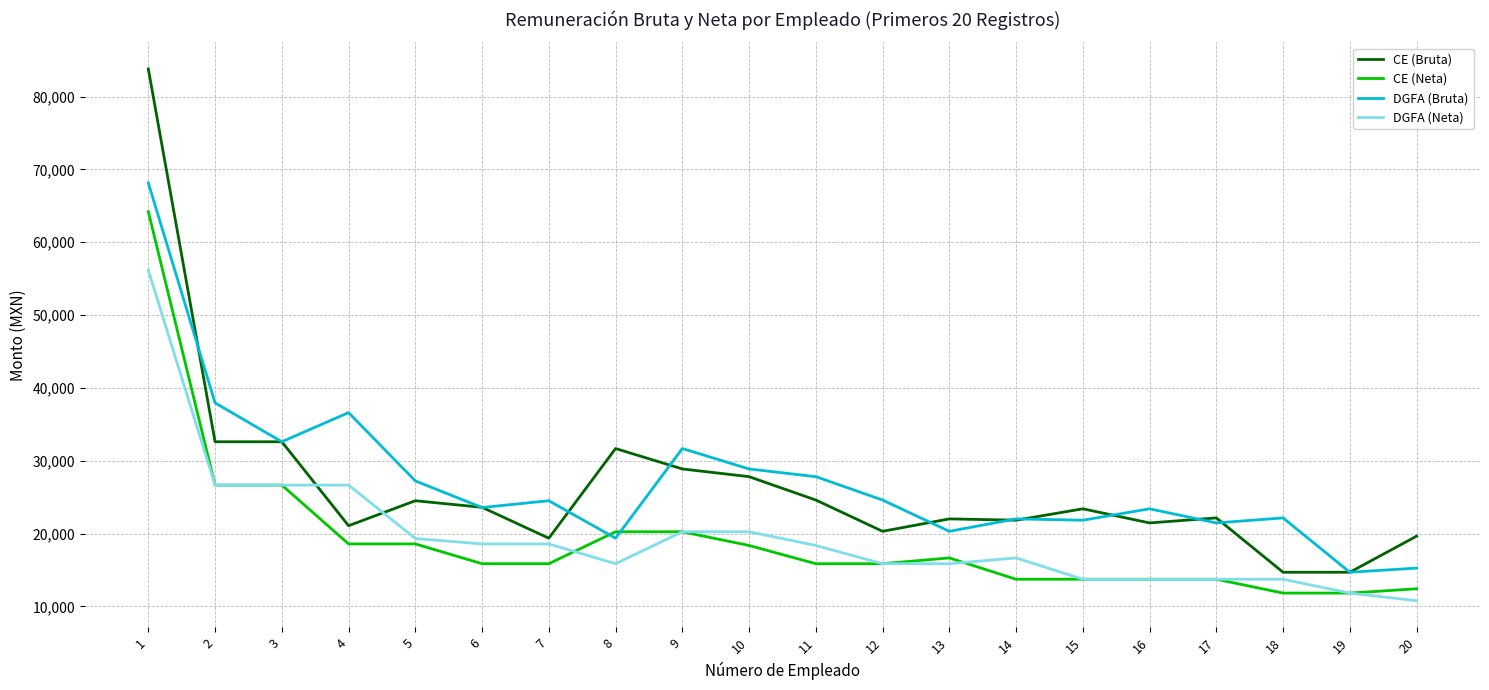

List the series in order of their peak value, lowest first.

DGFA (Neta), CE (Neta), DGFA (Bruta), CE (Bruta)